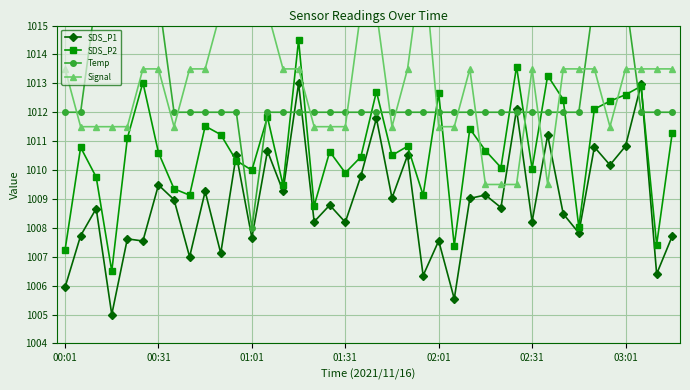

True or false: SDS_P2 has more than 0 points higher than both neighbors.

True